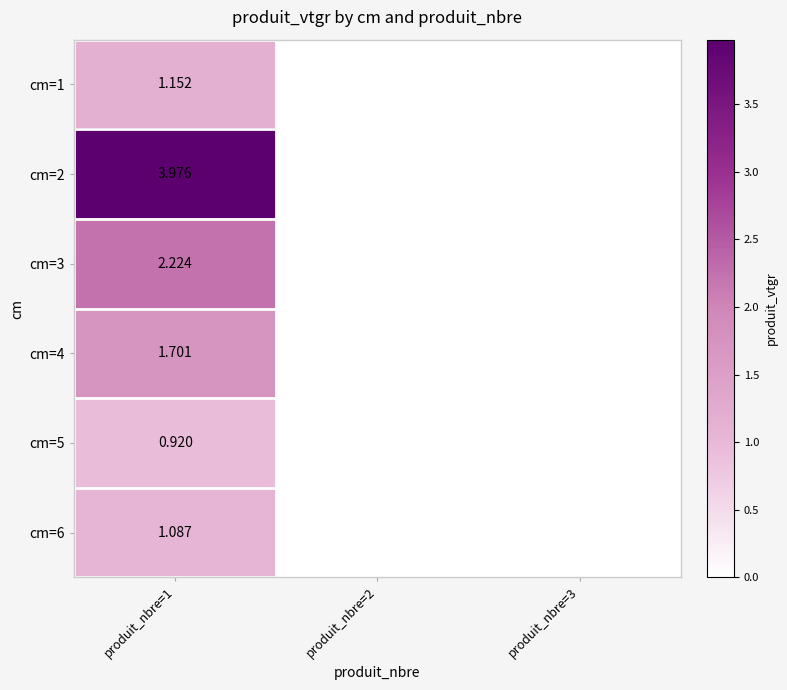

True or false: cm=5 has a value of 0.0 at produit_nbre=3.

True